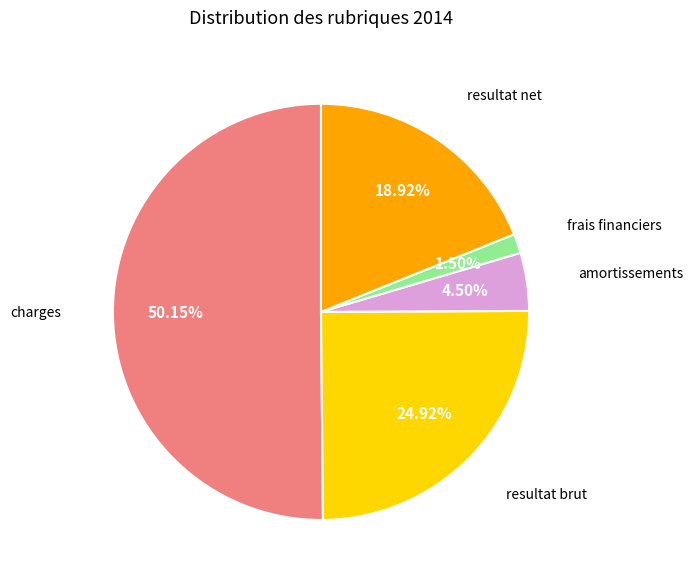

Rank the categories by value from lowest to highest.

frais financiers, amortissements, resultat net, resultat brut, charges